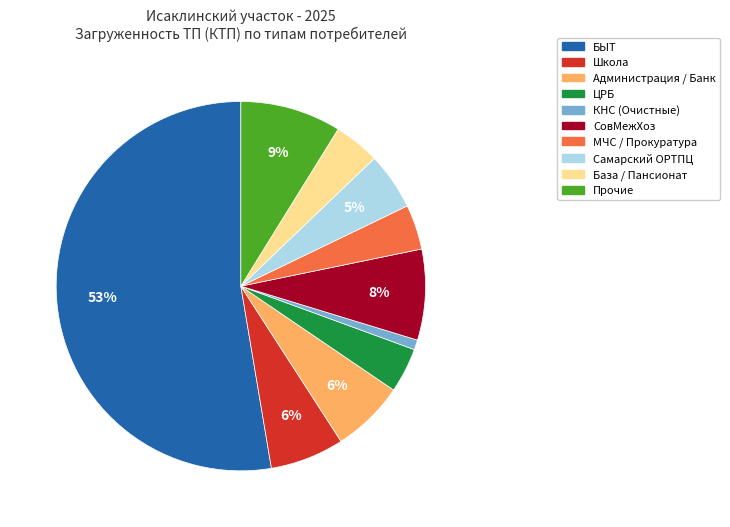

Does any single category account for the majority?

Yes